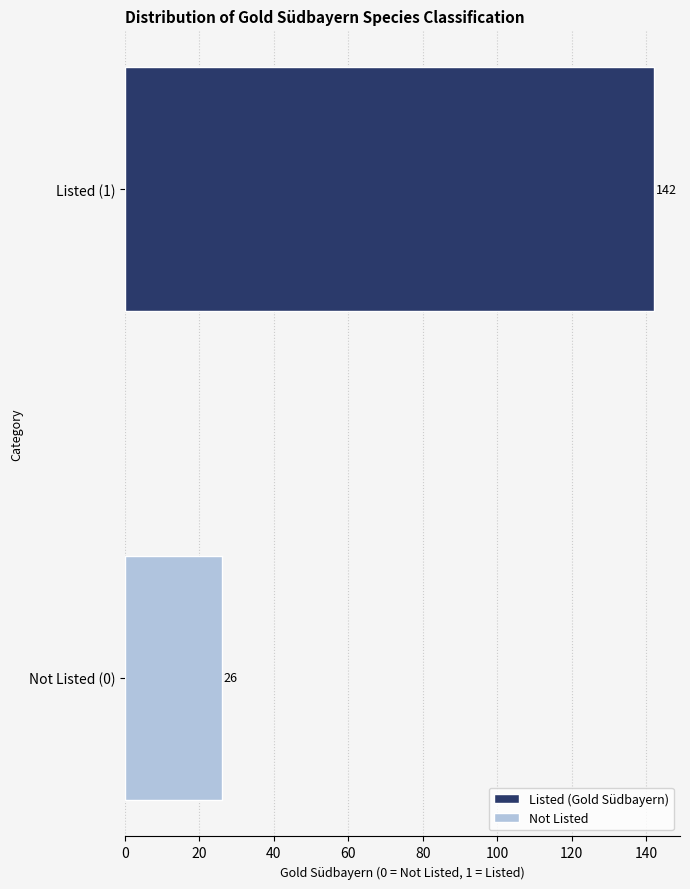

Reading top to bottom, list all the values displayed in this chart.

142	26